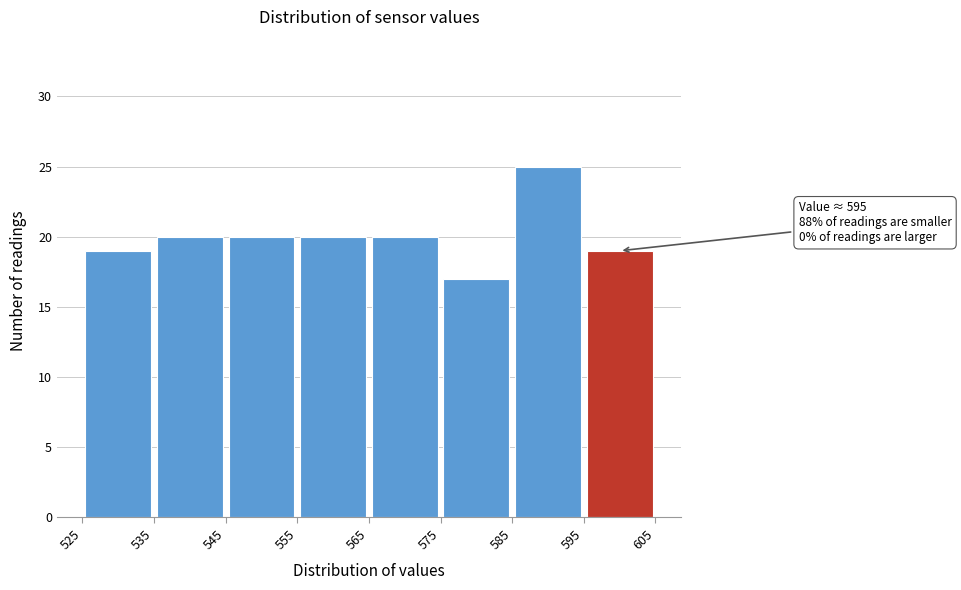

Over which range of the x-axis is the bar tallest?

585 to 595